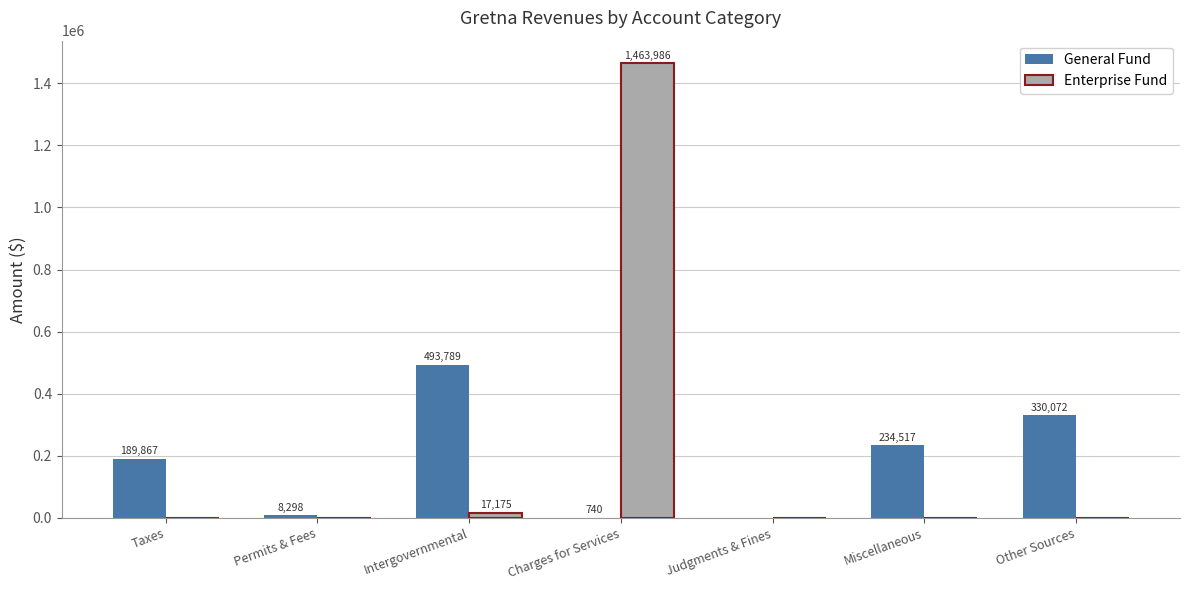

Between Taxes and Judgments & Fines, which series saw the biggest shift?

General Fund